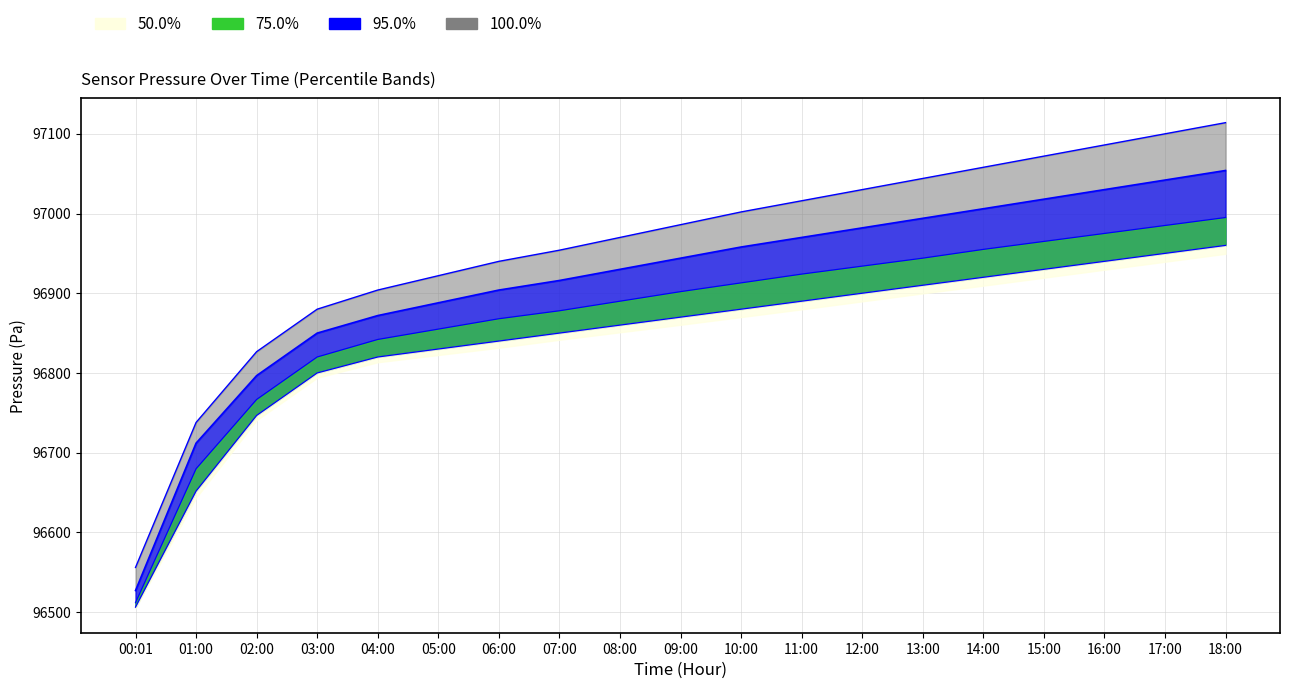

Which label corresponds to the largest value in the chart?

18:00